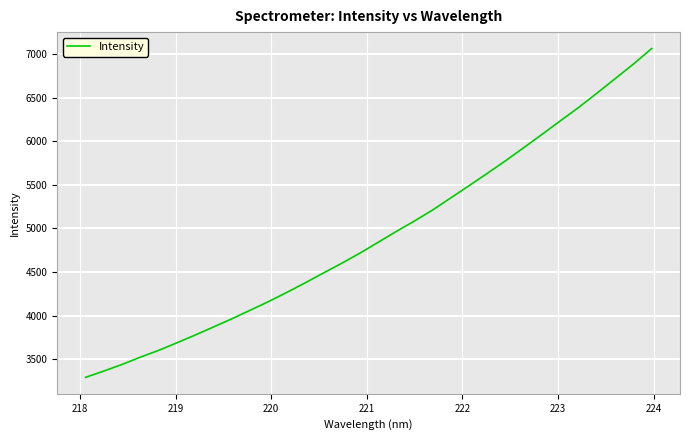

What is the difference between the maximum and minimum values?

3766.9